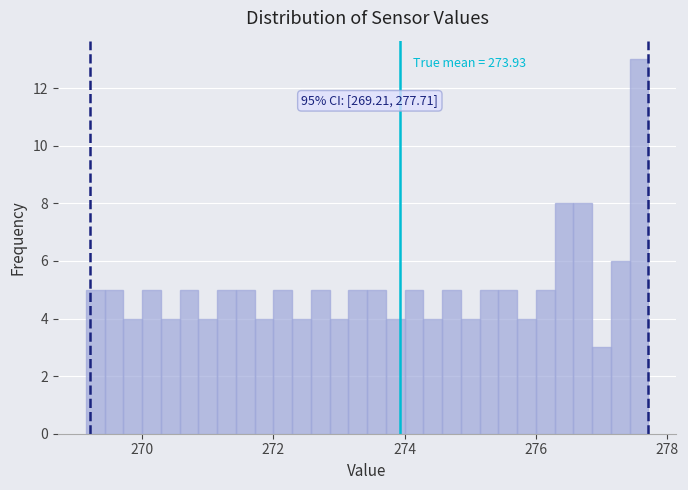

Around what value on the x-axis is the tallest bar? Give the approximate position of its centre, as read against the axis.

277.6